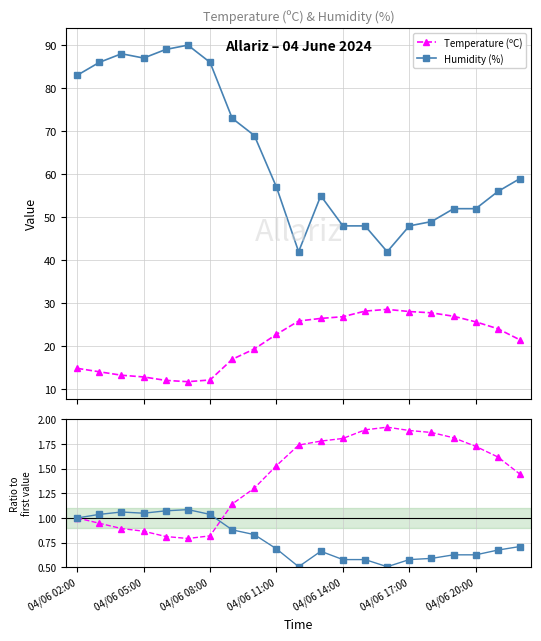

How many interior local peaks does the Humidity (%) series have?

3